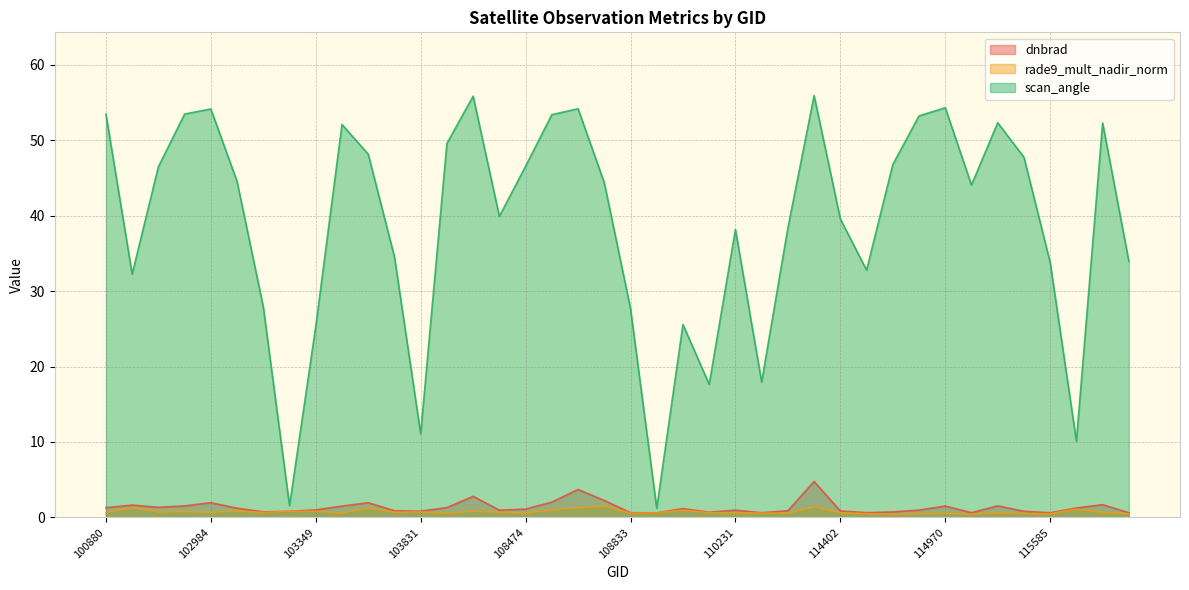

Count the number of data series in this chart.

3